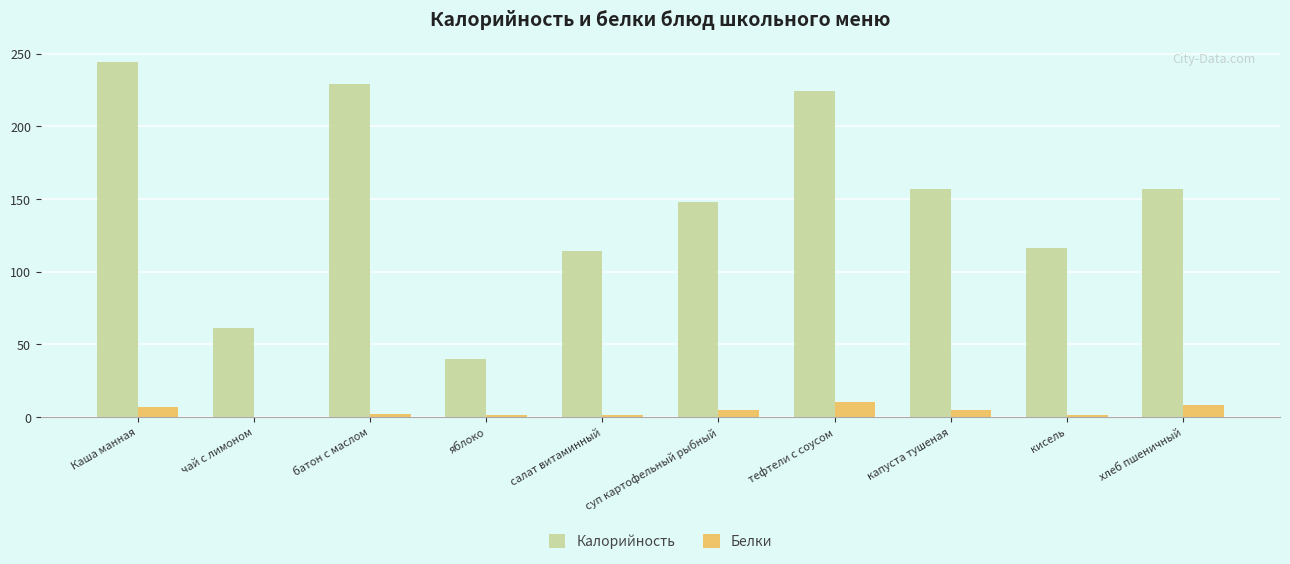

What is the average value of the Белки series?

4